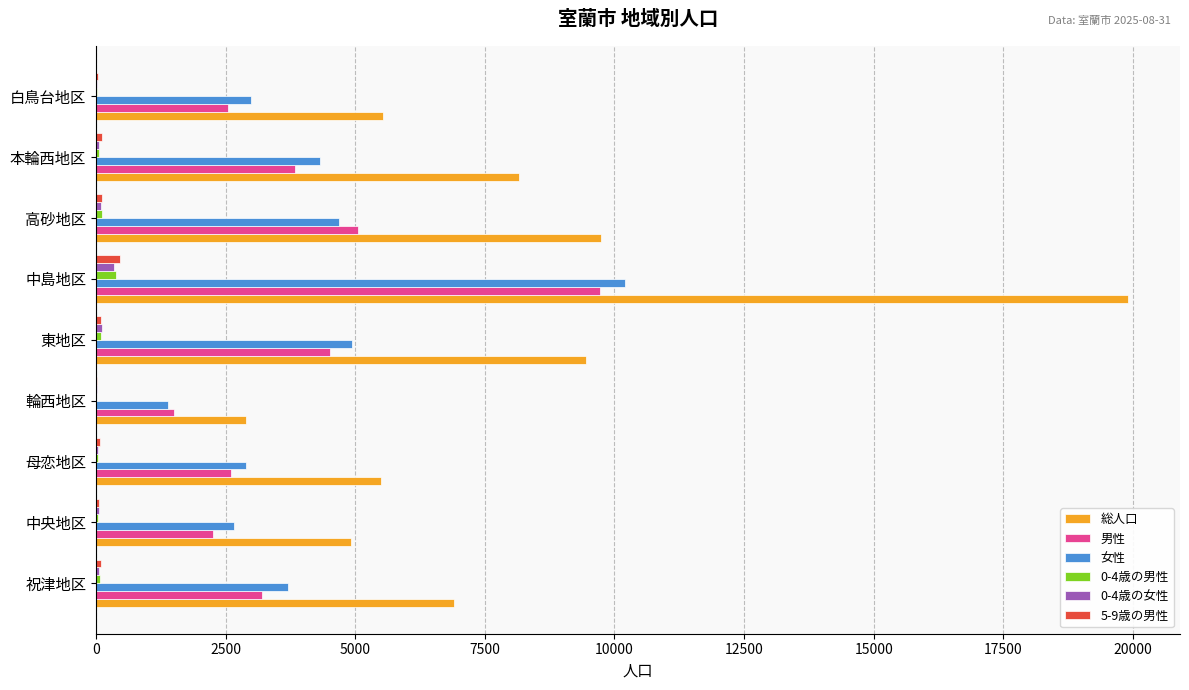

At which category does the chart reach its peak across all series?

中島地区